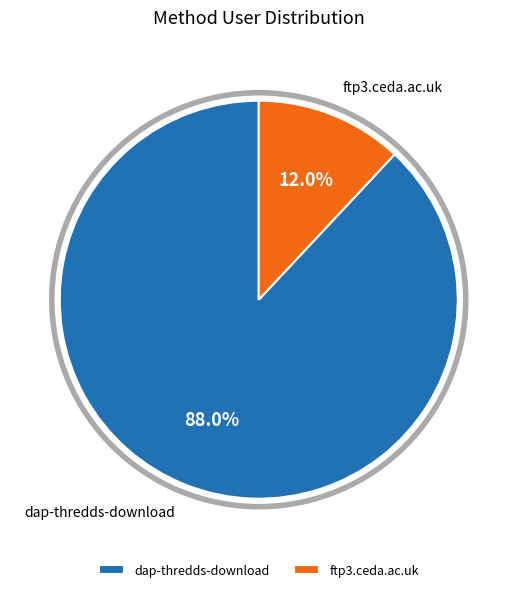

Combined, what portion of the pie is dap-thredds-download and ftp3.ceda.ac.uk?

100.0%